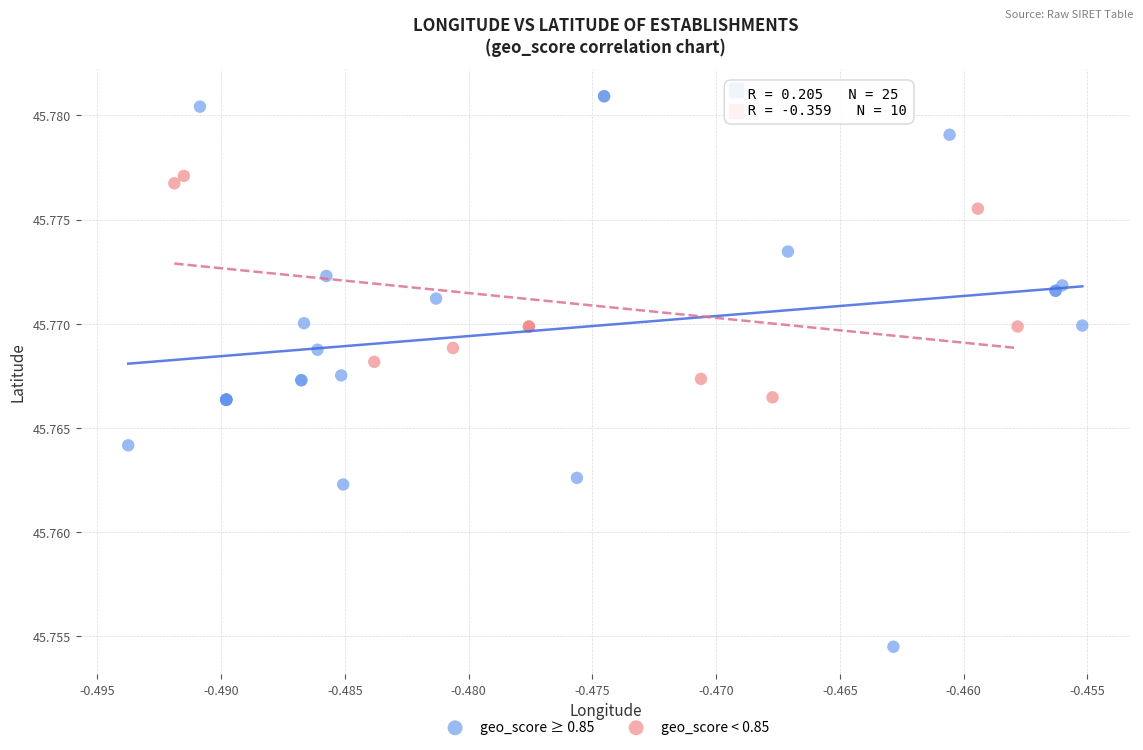

Which series reaches the maximum Y coordinate?

geo_score ≥ 0.85